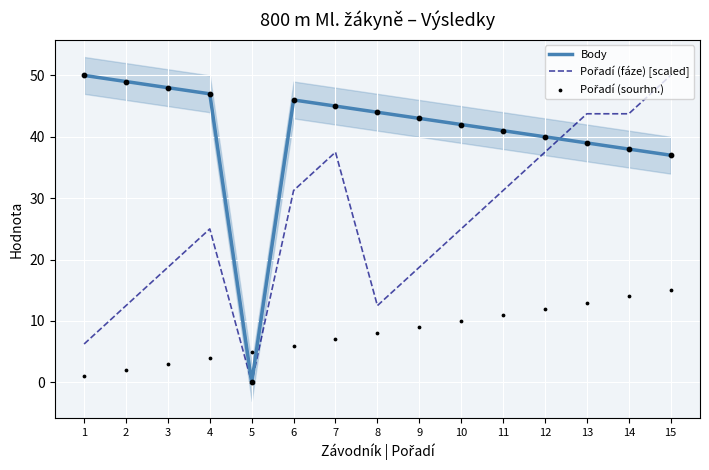

Which series has the largest total across all categories?

Body